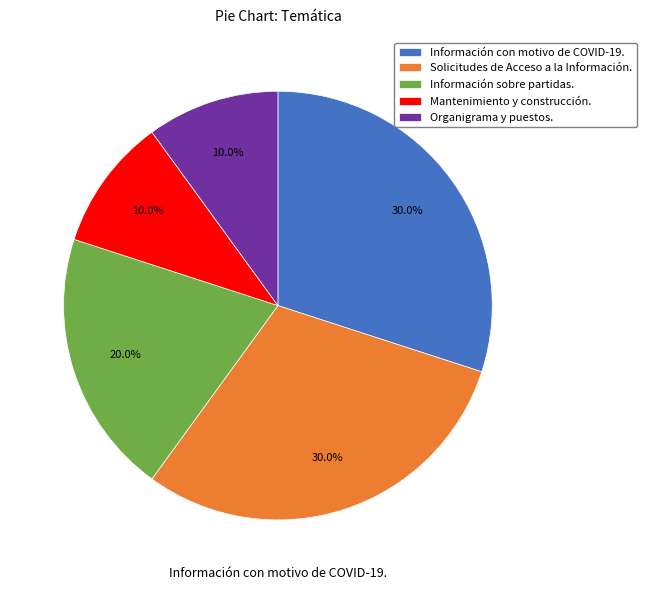

What portion of the pie excludes Información con motivo de COVID-19.?

70.0%